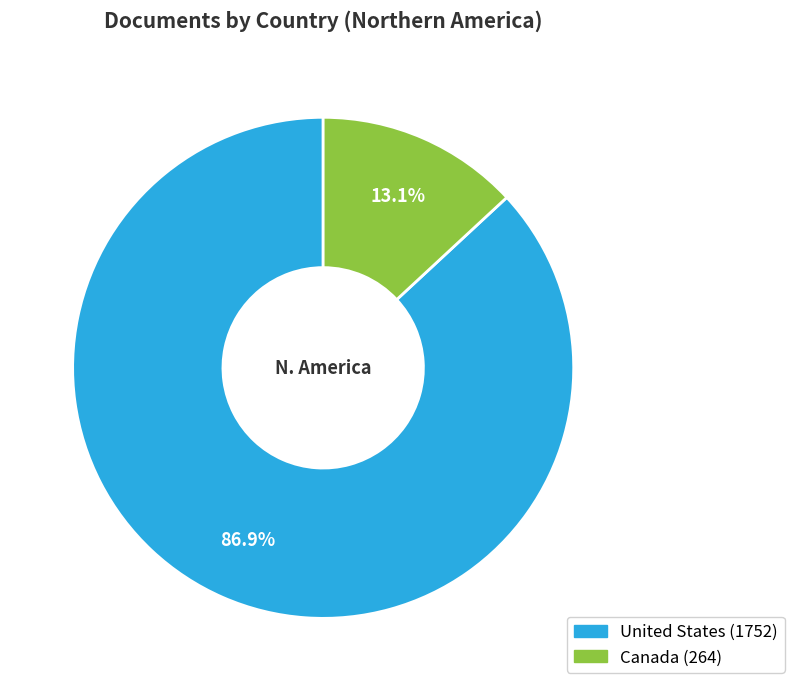

Rank the categories by value from highest to lowest.

United States, Canada